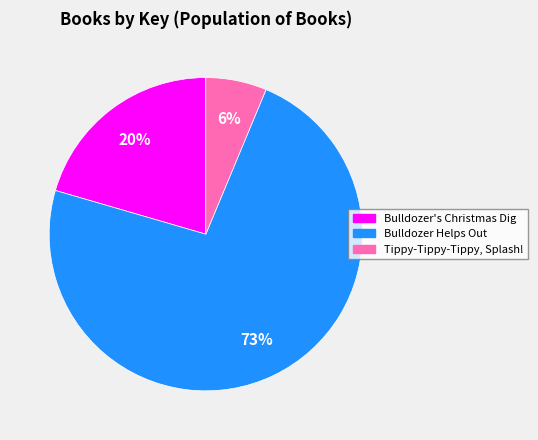

What percentage is the Bulldozer's Christmas Dig slice, to the nearest percent?

20%